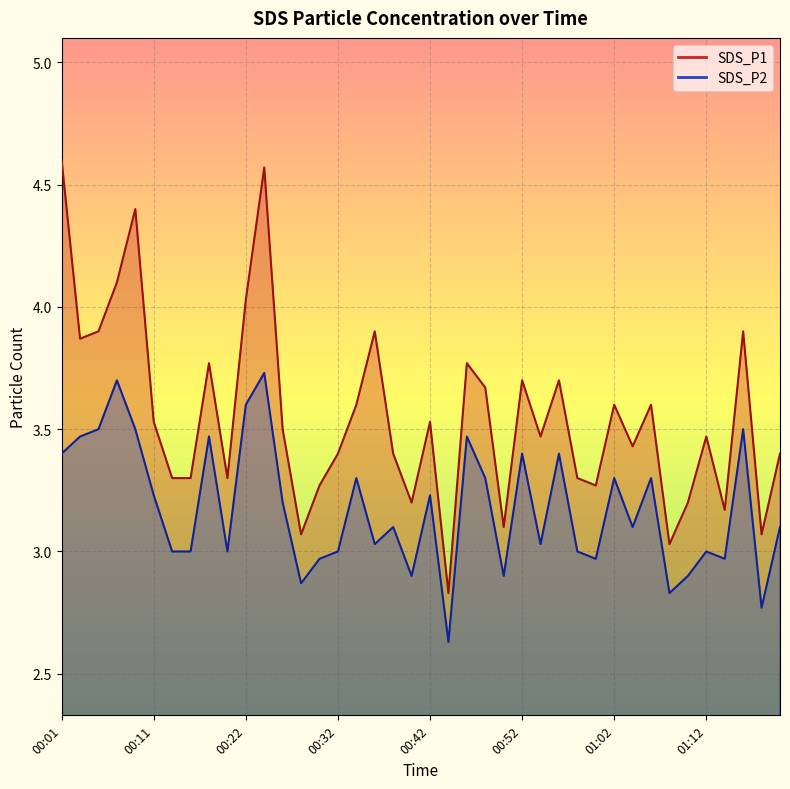

What is the value of the SDS_P1 point at the 15th from the left?

3.3